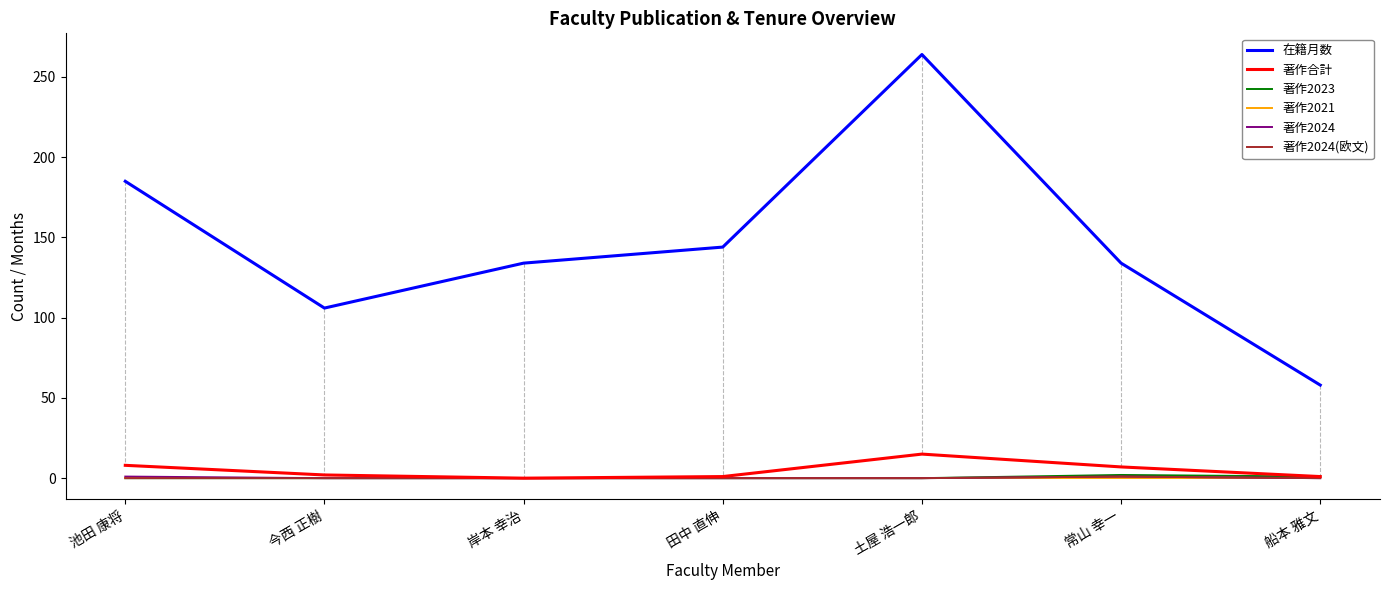

Which label corresponds to the largest value in the chart?

土屋 浩一郎